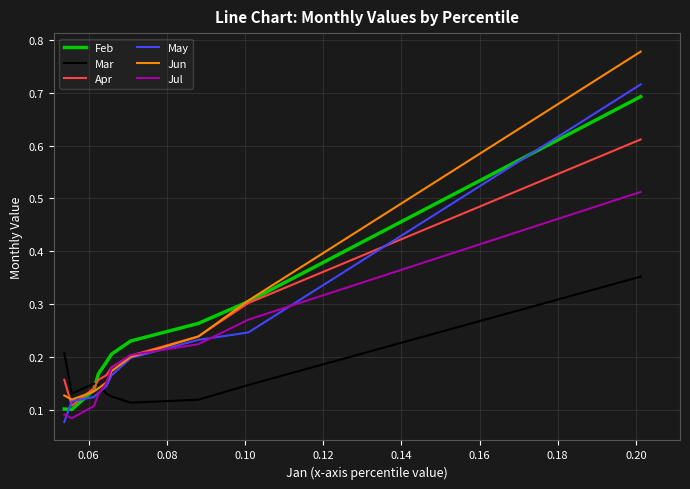

Which series has the widest spread of values?

Jun